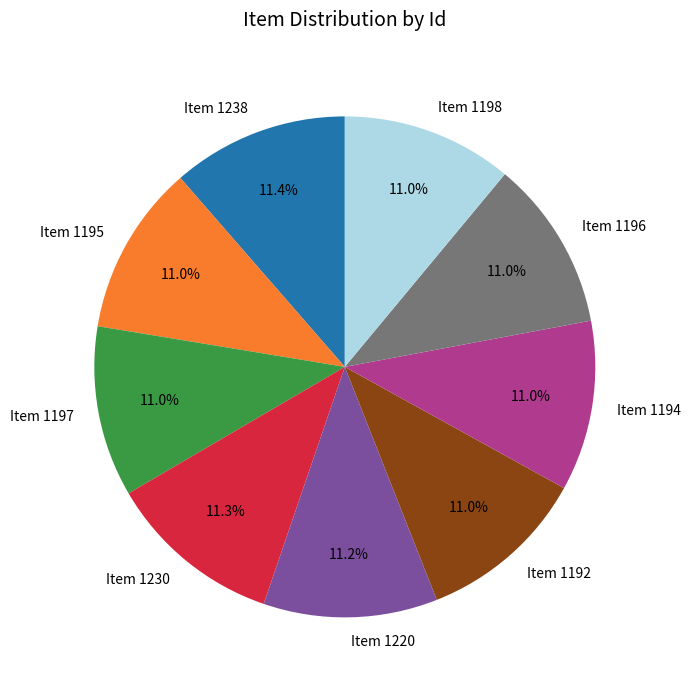

Approximately how many times larger is the value at Item 1220 compared to Item 1195?

1.0